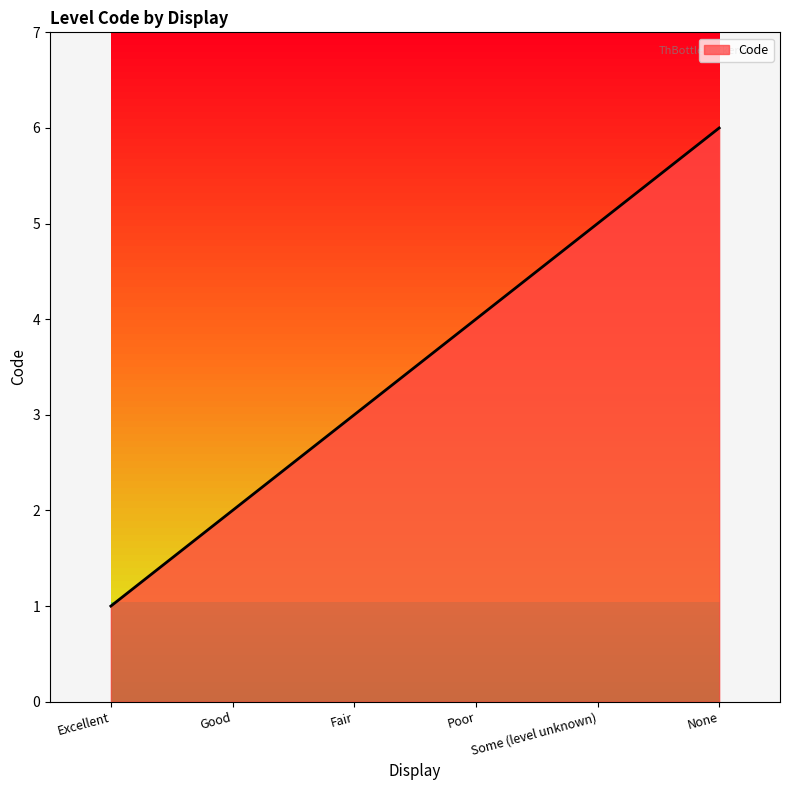

Does the chart have visible grid lines?

No